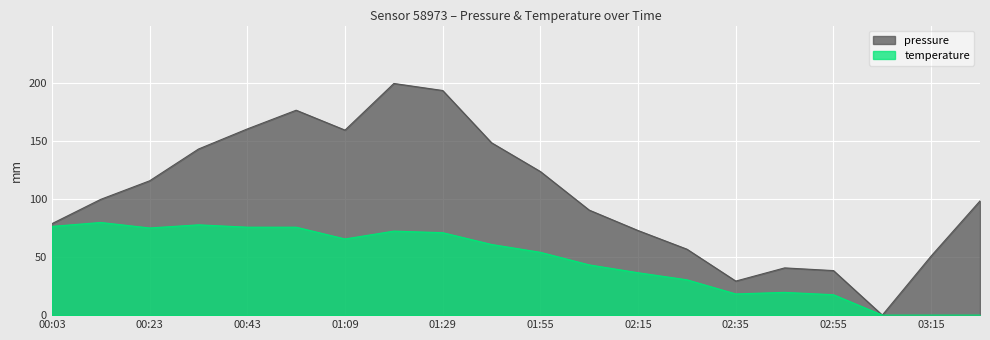

Which category has the highest value in the temperature series?

00:13